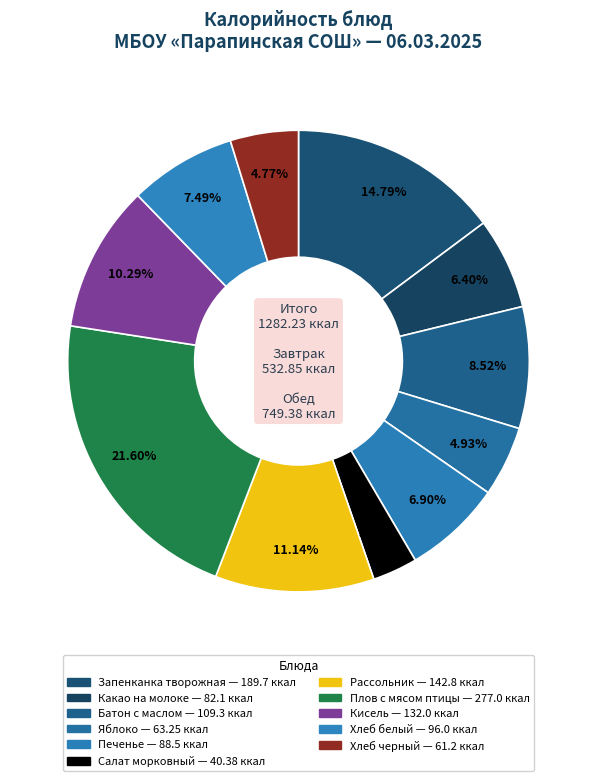

How many segments does this pie chart have?

11